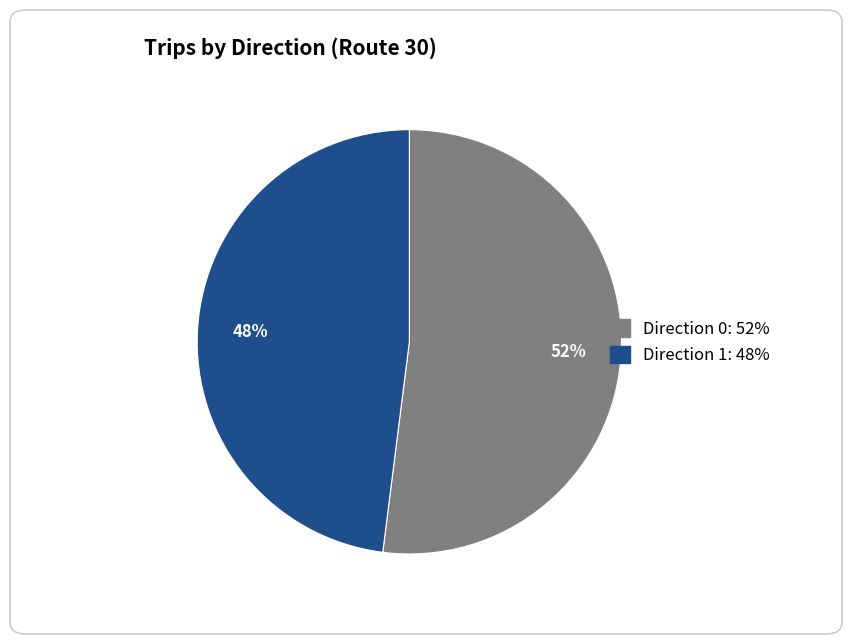

The Direction 1 slice represents 48% of the pie. True or false?

True